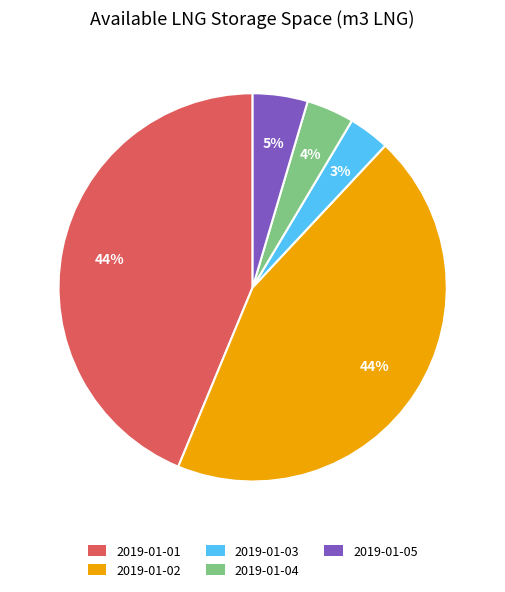

Is the sum of 2019-01-02 and 2019-01-03 greater than half?

No